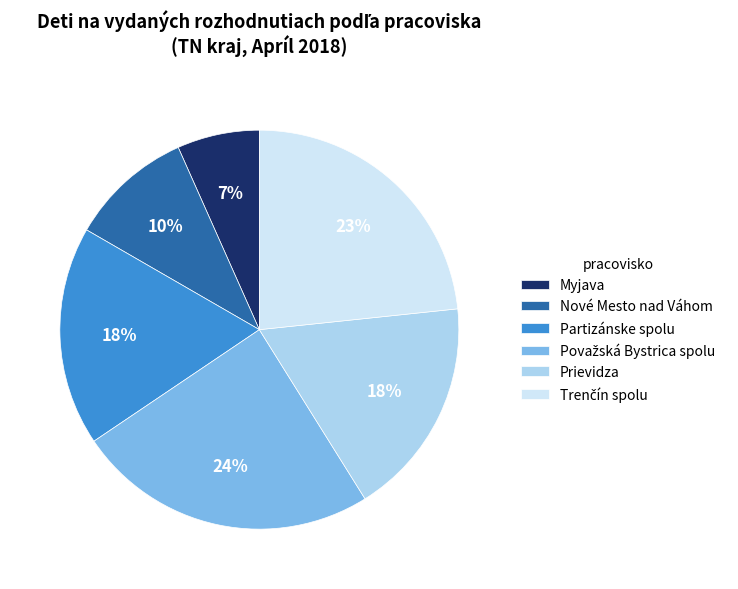

Which slice is the smallest?

Myjava